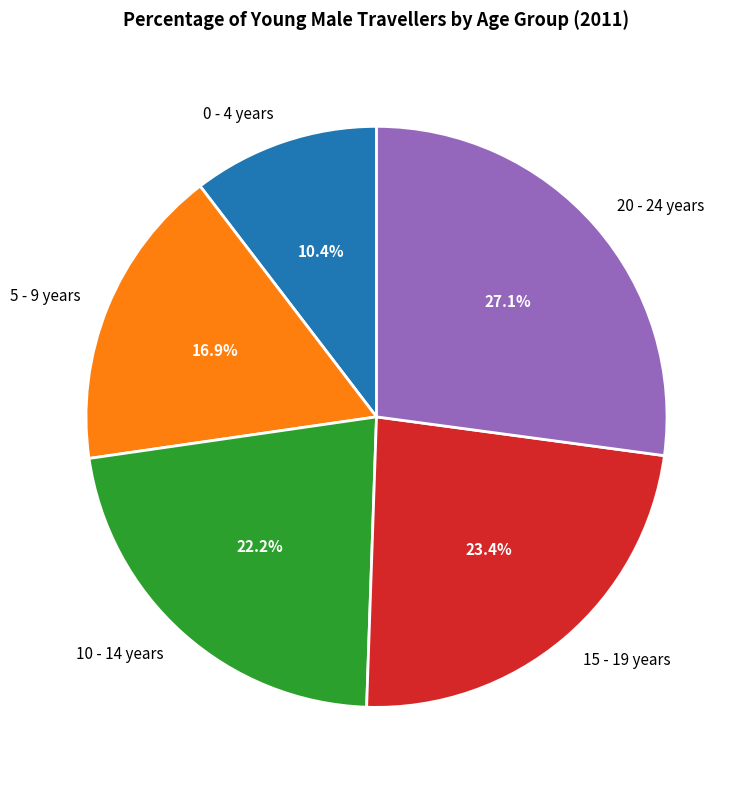

The 15 - 19 years slice represents 23% of the pie. True or false?

True